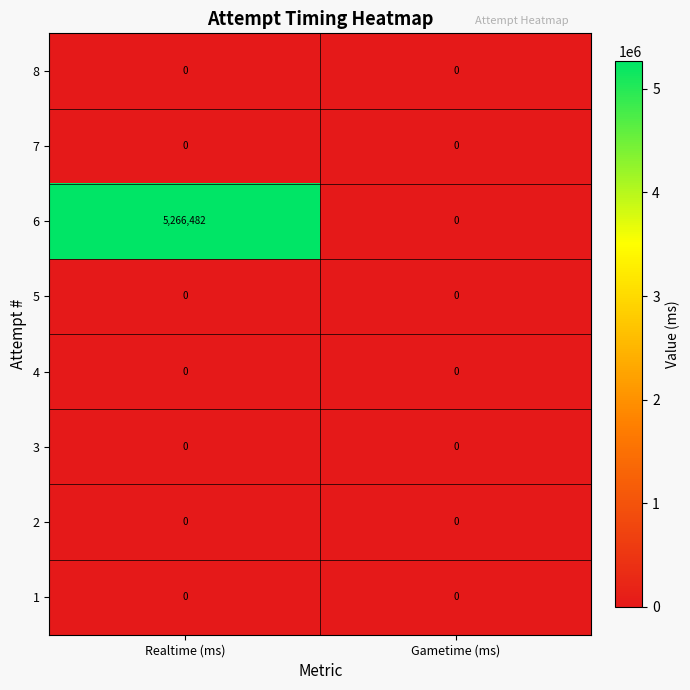

Reading left to right, what are all the values shown in this chart?

8: Realtime (ms)=0	Gametime (ms)=0
7: Realtime (ms)=0	Gametime (ms)=0
6: Realtime (ms)=5266482	Gametime (ms)=0
5: Realtime (ms)=0	Gametime (ms)=0
4: Realtime (ms)=0	Gametime (ms)=0
3: Realtime (ms)=0	Gametime (ms)=0
2: Realtime (ms)=0	Gametime (ms)=0
1: Realtime (ms)=0	Gametime (ms)=0